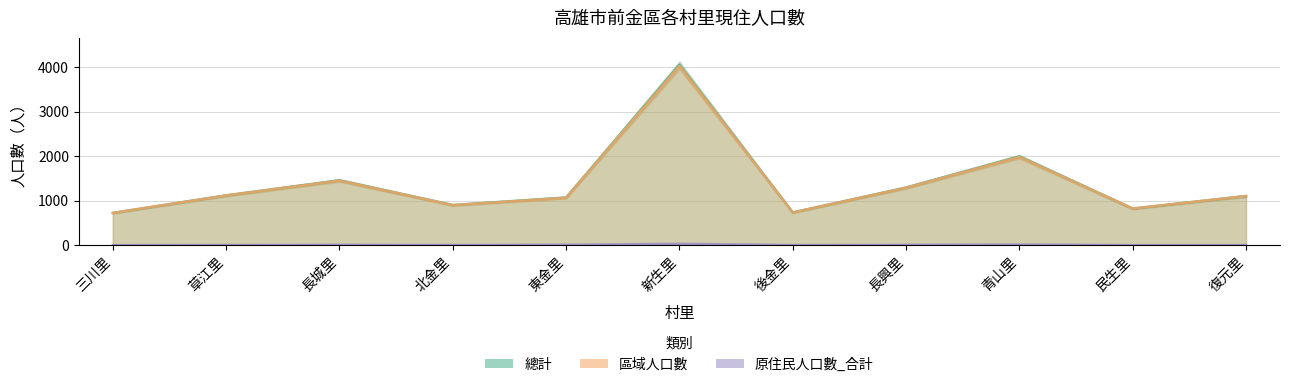

How many interior local peaks does the 總計 series have?

3